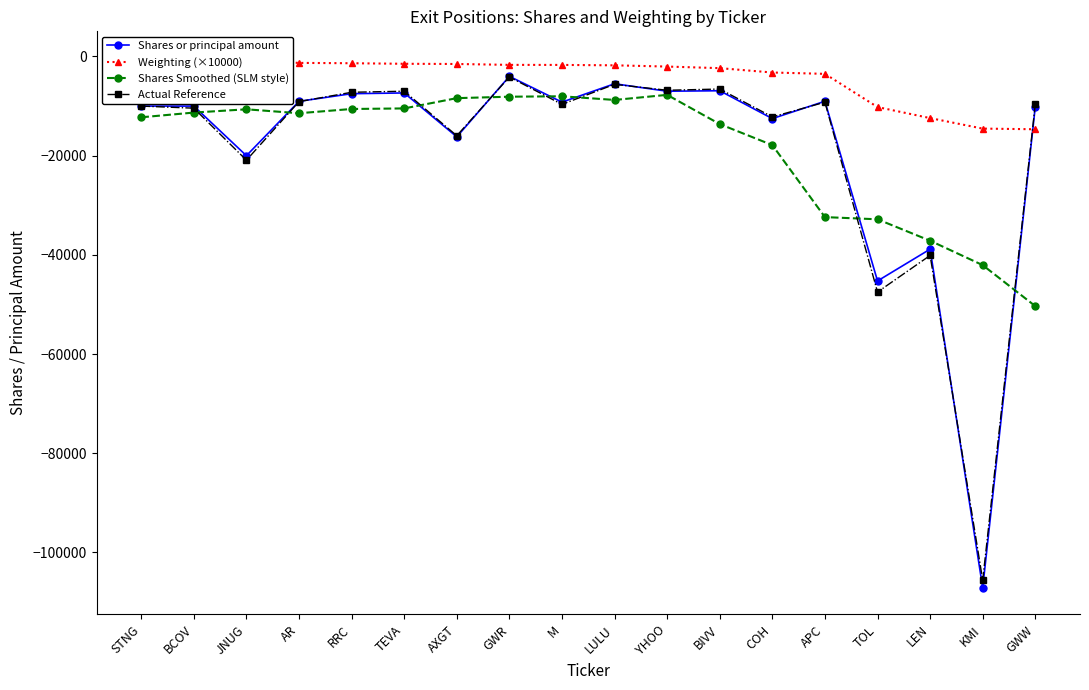

Reading left to right, what are all the values shown in this chart?

Shares or principal amount: -10000.0	-10000.0	-20000.0	-9037.0	-7500.0	-7350.0	-16200.0	-4000.0	-9200.0	-5500.0	-7000.0	-6906.0	-12525.0	-9025.0	-45255.0	-38848.0	-107129.0	-10090.0
Weighting (×10000): -270.0	-560.0	-810.0	-1290.0	-1360.0	-1470.0	-1510.0	-1690.0	-1700.0	-1780.0	-2030.0	-2350.0	-3230.0	-3500.0	-10200.0	-12420.0	-14540.0	-14670.0
Shares Smoothed (SLM style): -12259.2	-11307.4	-10647.8	-11441.0	-10583.9	-10469.6	-8398.1	-8107.1	-8022.3	-8761.6	-7736.6	-13630.1	-17865.6	-32384.0	-32825.4	-37145.3	-42069.4	-50330.5
Actual Reference: -10000.0	-10420.7	-20909.3	-9100.8	-7216.2	-6997.6	-15973.7	-4131.4	-9655.1	-5613.3	-6809.6	-6560.7	-12189.0	-9214.6	-47496.5	-40111.1	-105586.9	-9605.0